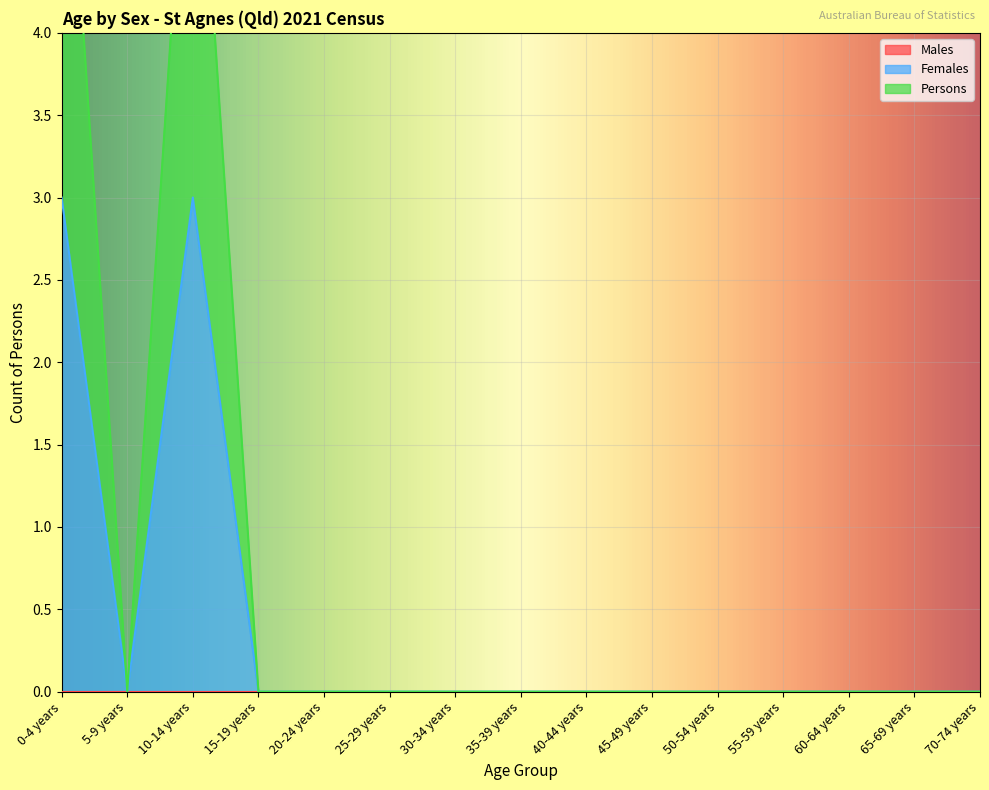

True or false: Females and Persons intersect in this chart.

False